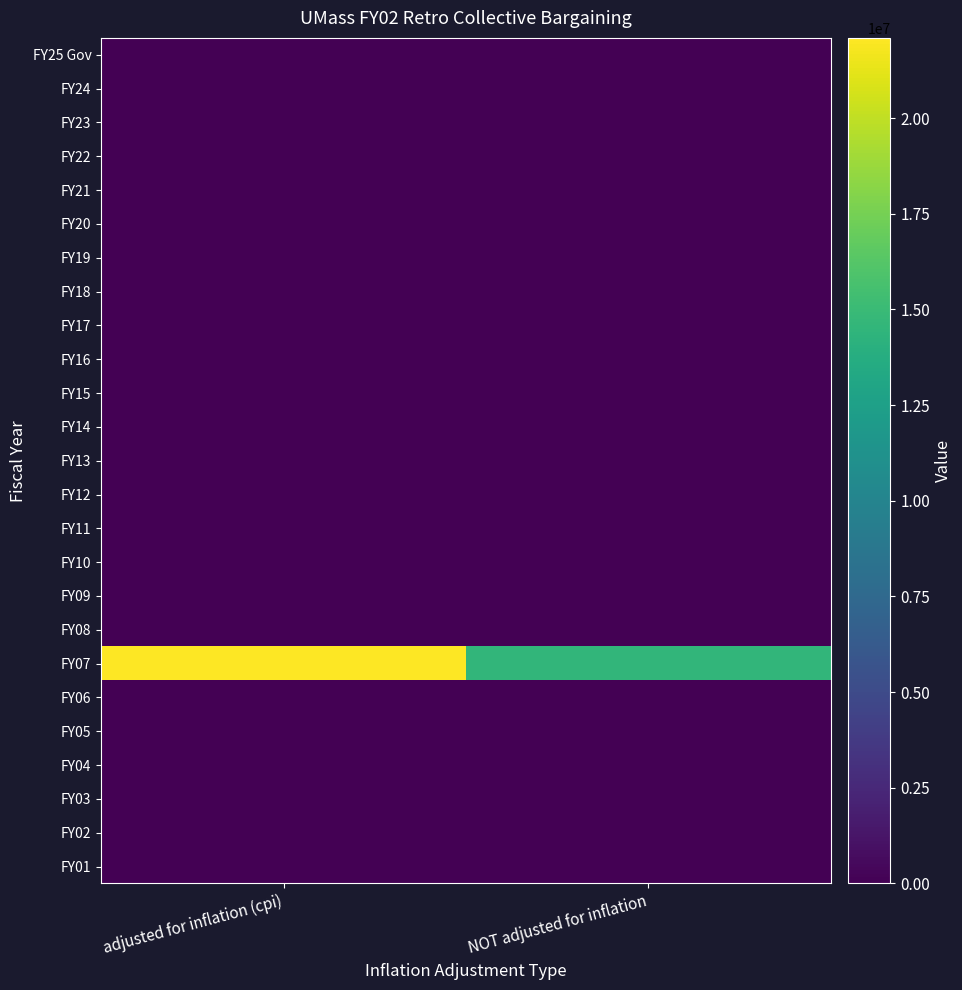

Which label corresponds to the smallest value in the chart?

adjusted for inflation (cpi)